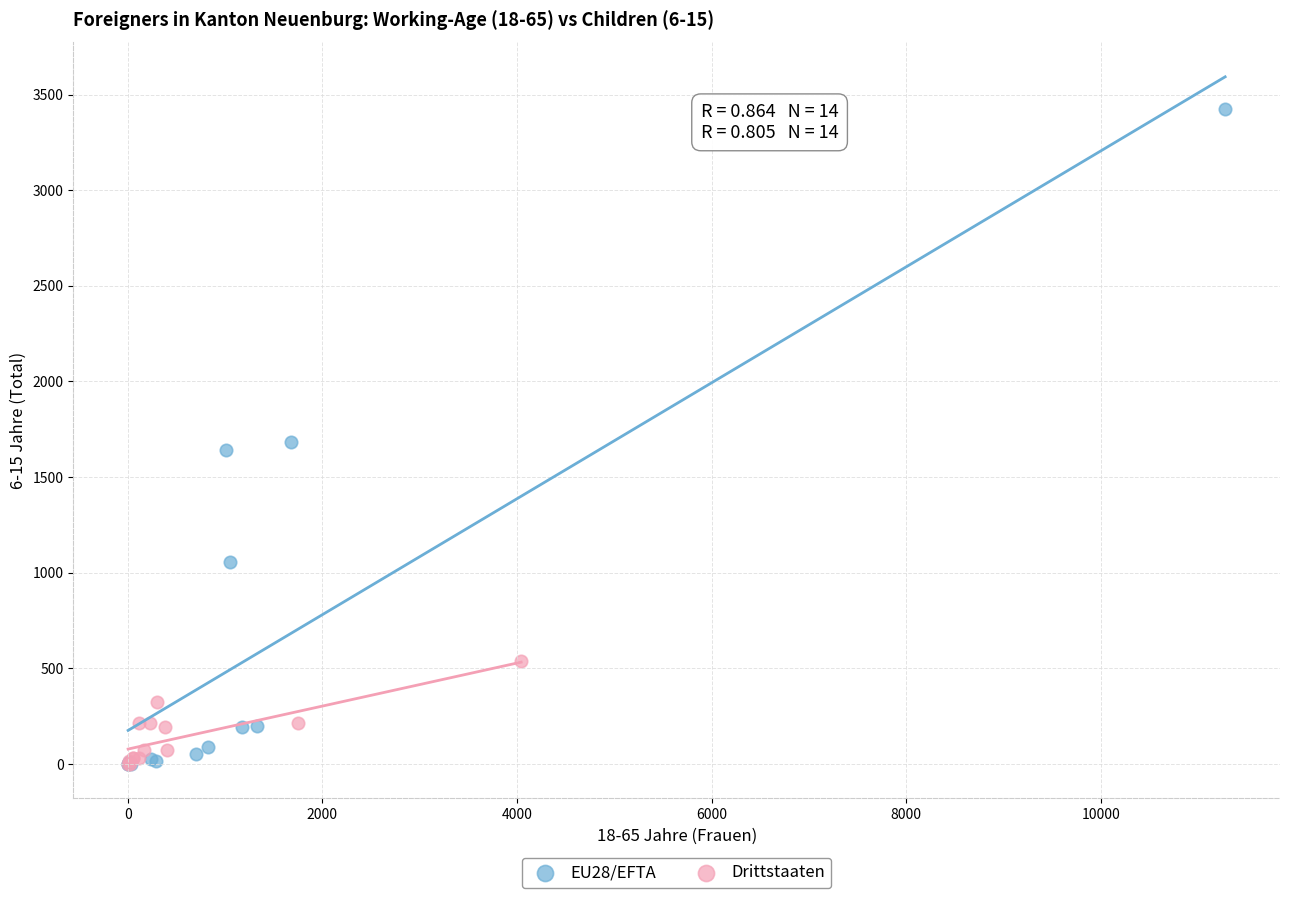

Which series contains the highest Y value?

EU28/EFTA